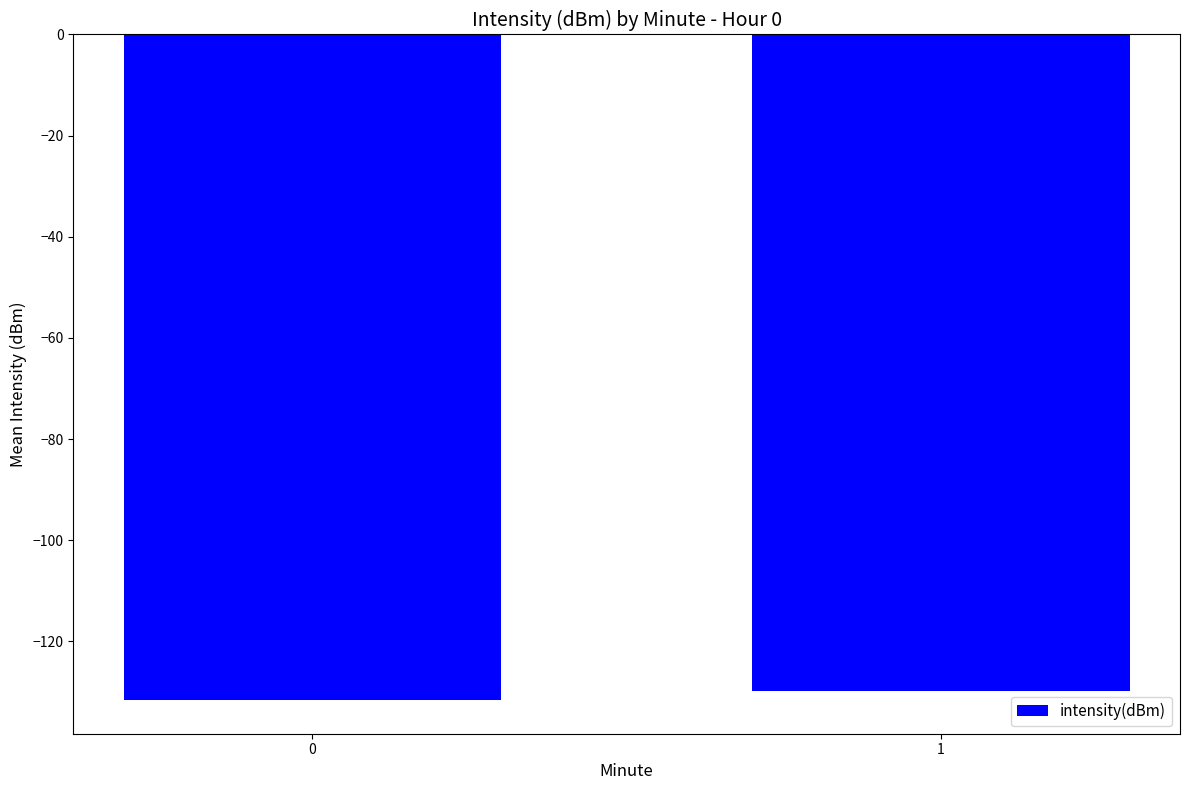

Reading left to right, what are all the values shown in this chart?

-131.7	-129.9